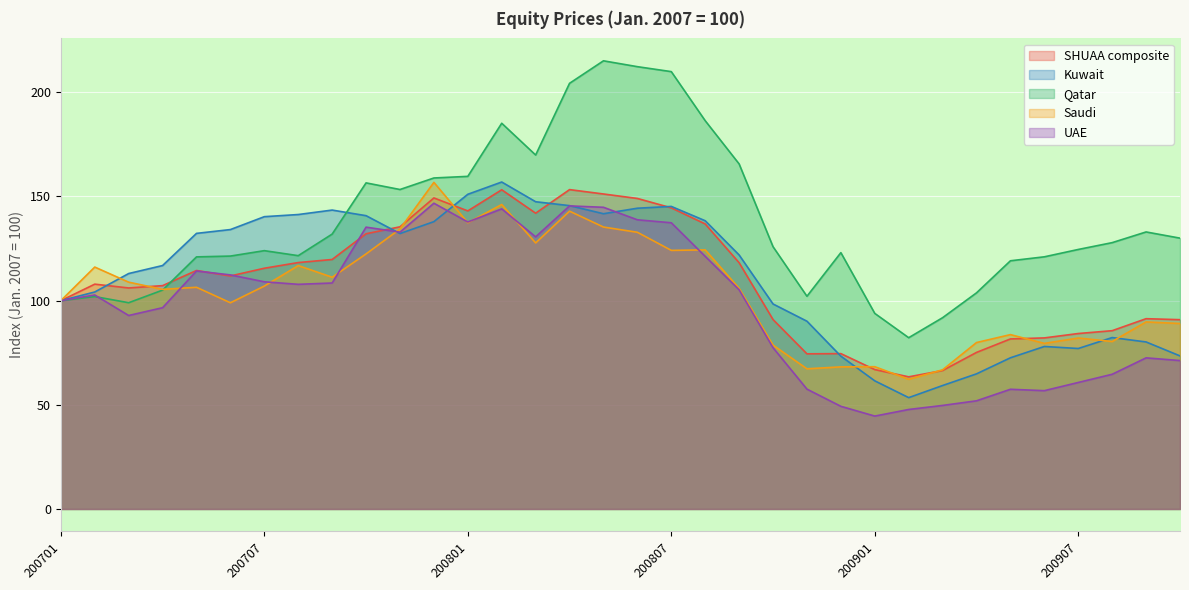

True or false: UAE has a value of 96.6 at 200704.

True